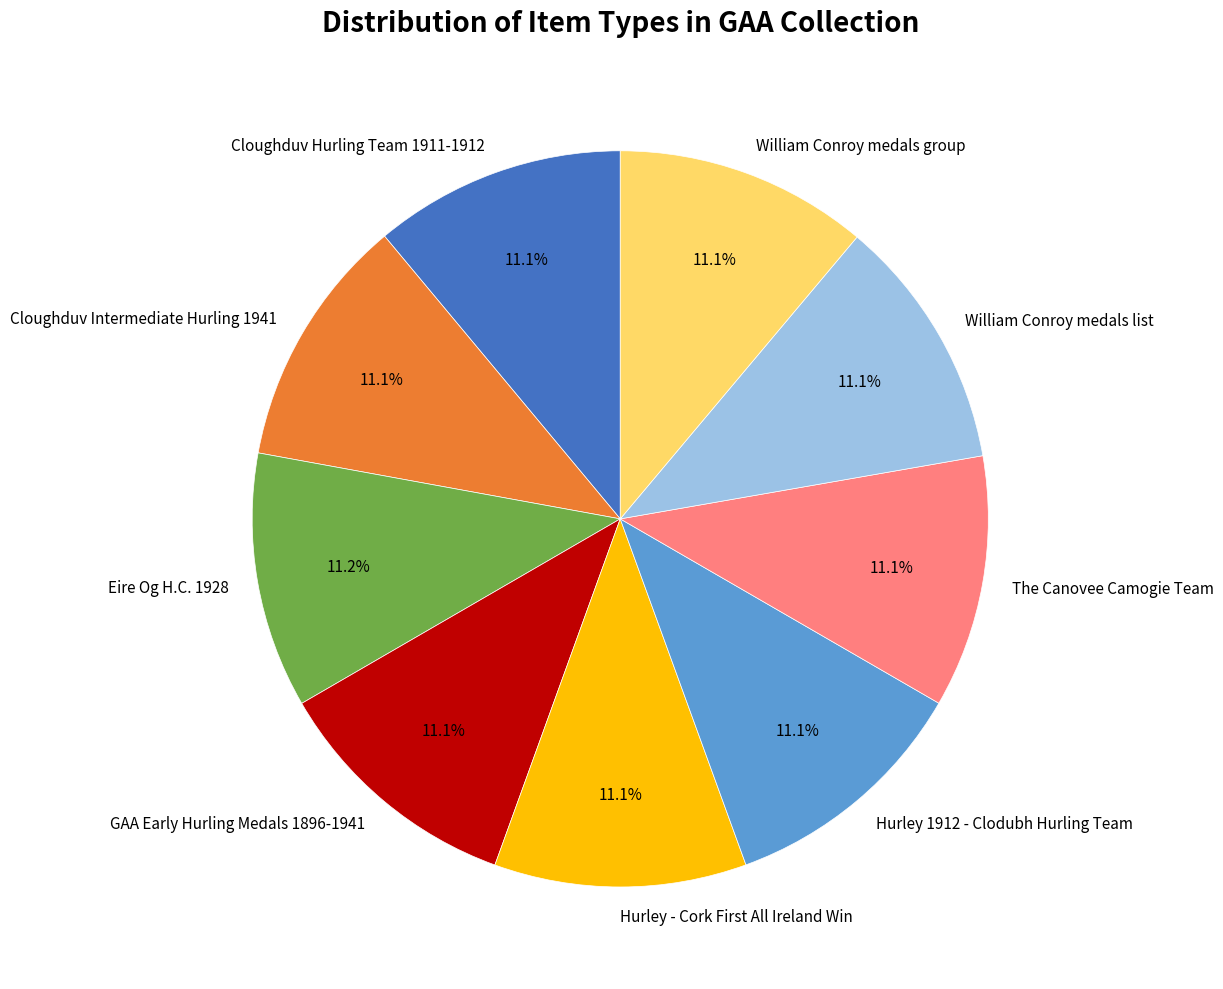

Is it true that Eire Og H.C. 1928 is 11% of the pie?

True